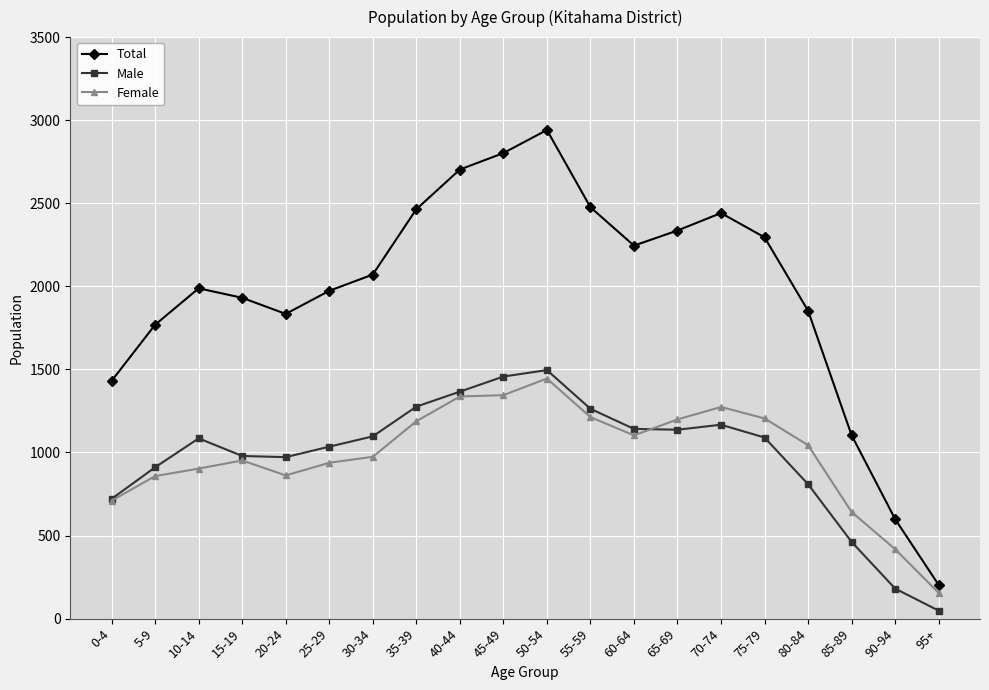

What is the total value across all series at 10-14?

3976